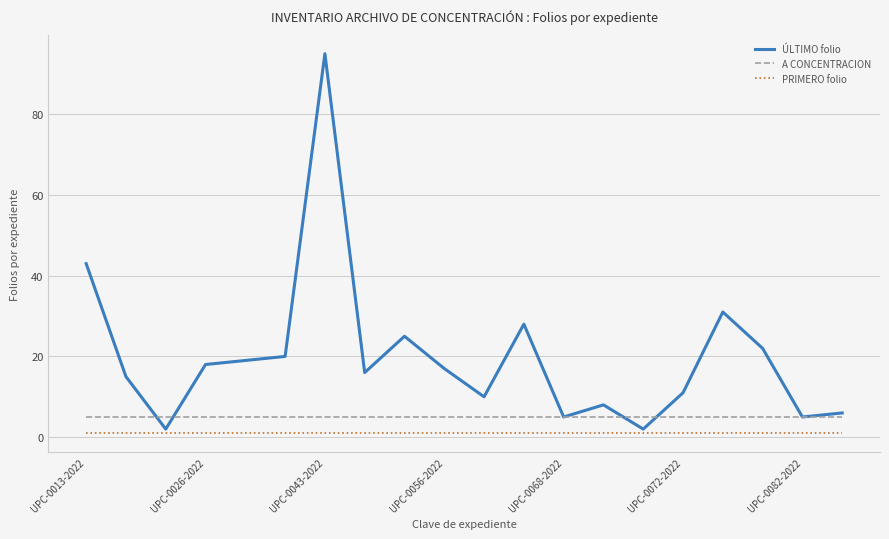

List the series in order of their overall mean, lowest first.

PRIMERO folio, A CONCENTRACION, ÚLTIMO folio